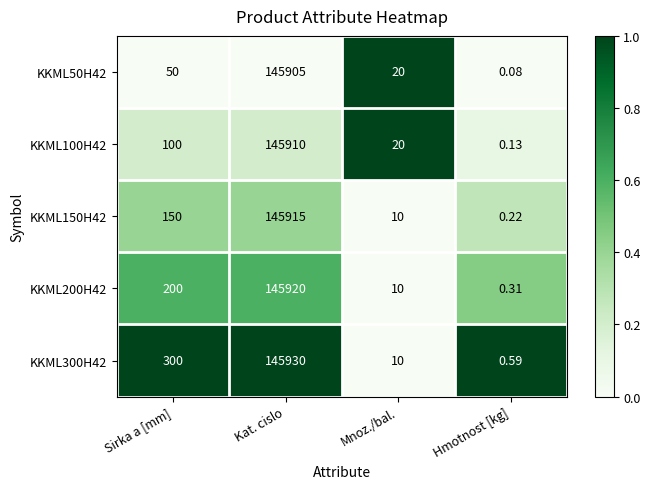

Between Mnoz./bal. and Hmotnost [kg], which series saw the biggest shift?

KKML50H42